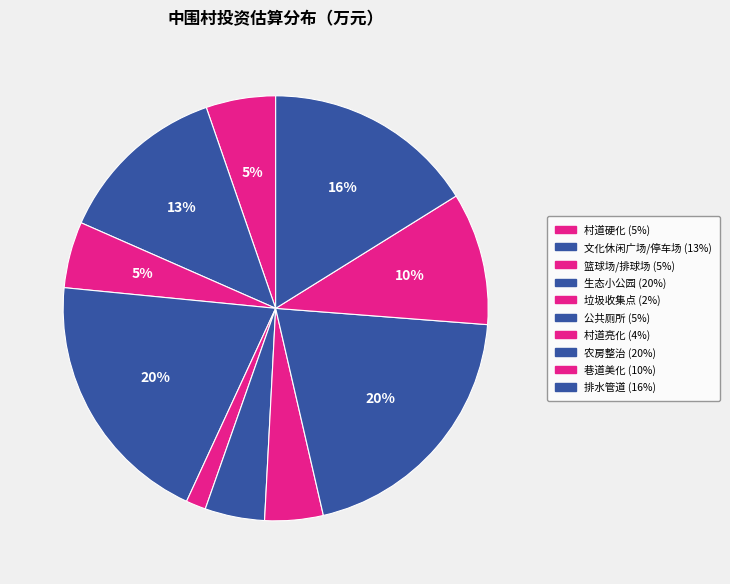

Which has a higher value, 公共厕所 or 巷道美化?

巷道美化